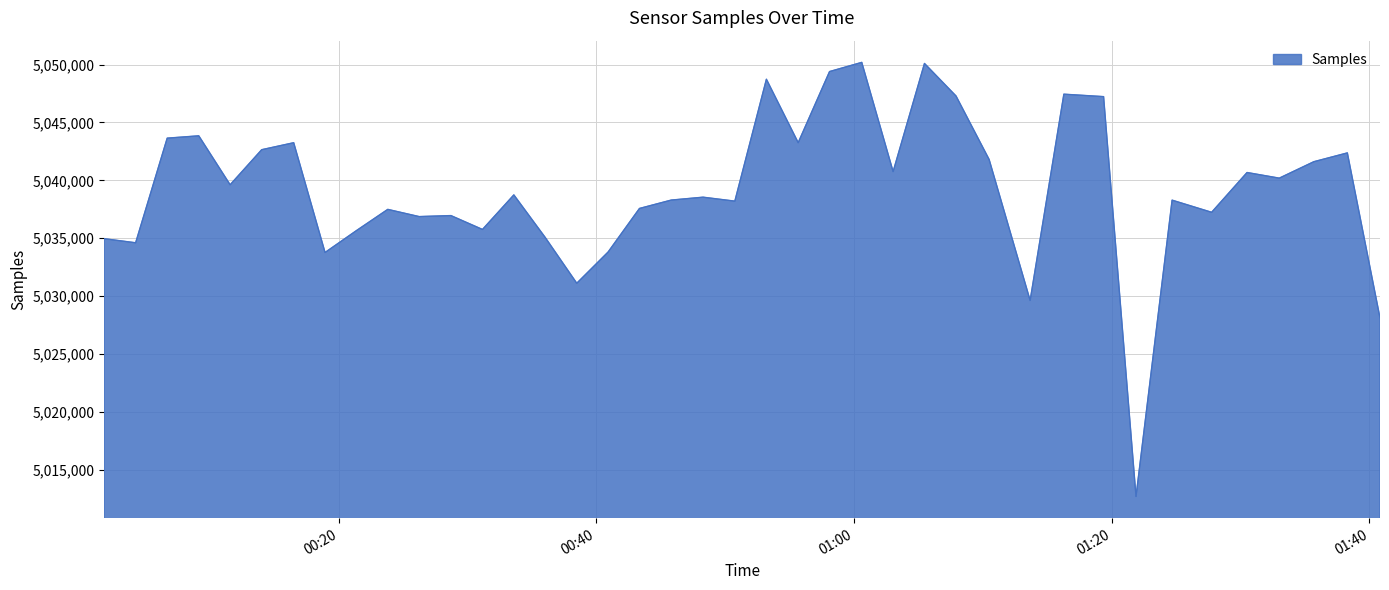

What is the greatest value displayed?

5050193